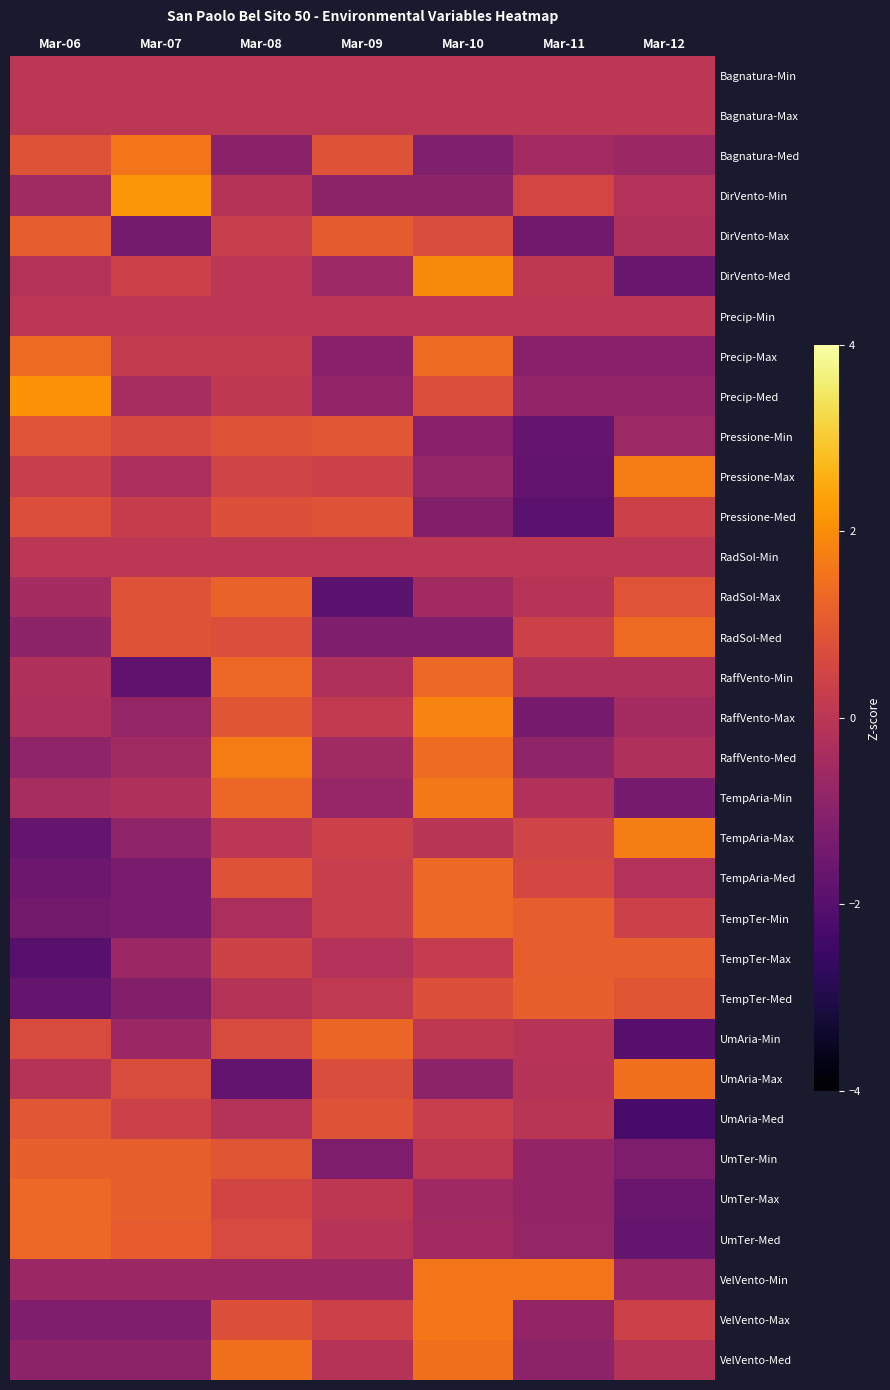

Reading right to left, extract all data points from this chart.

Bagnatura-Min: Mar-12=0.0	Mar-11=0.0	Mar-10=0.0	Mar-09=0.0	Mar-08=0.0	Mar-07=0.0	Mar-06=0.0
Bagnatura-Max: Mar-12=0.0	Mar-11=0.0	Mar-10=0.0	Mar-09=0.0	Mar-08=0.0	Mar-07=0.0	Mar-06=0.0
Bagnatura-Med: Mar-12=-0.7	Mar-11=-0.5	Mar-10=-1.2	Mar-09=0.9	Mar-08=-1.0	Mar-07=1.6	Mar-06=0.9
DirVento-Min: Mar-12=-0.2	Mar-11=0.5	Mar-10=-0.9	Mar-09=-0.9	Mar-08=-0.1	Mar-07=2.2	Mar-06=-0.5
DirVento-Max: Mar-12=-0.3	Mar-11=-1.5	Mar-10=0.7	Mar-09=1.0	Mar-08=0.3	Mar-07=-1.4	Mar-06=1.1
DirVento-Med: Mar-12=-1.6	Mar-11=0.1	Mar-10=1.9	Mar-09=-0.6	Mar-08=0.0	Mar-07=0.4	Mar-06=-0.1
Precip-Min: Mar-12=0.0	Mar-11=0.0	Mar-10=0.0	Mar-09=0.0	Mar-08=0.0	Mar-07=0.0	Mar-06=0.0
Precip-Max: Mar-12=-1.0	Mar-11=-1.0	Mar-10=1.4	Mar-09=-1.0	Mar-08=0.2	Mar-07=0.2	Mar-06=1.4
Precip-Med: Mar-12=-0.8	Mar-11=-0.8	Mar-10=0.7	Mar-09=-0.8	Mar-08=0.1	Mar-07=-0.4	Mar-06=2.1
Pressione-Min: Mar-12=-0.6	Mar-11=-1.7	Mar-10=-1.0	Mar-09=1.0	Mar-08=0.9	Mar-07=0.6	Mar-06=0.9
Pressione-Max: Mar-12=1.7	Mar-11=-1.7	Mar-10=-0.8	Mar-09=0.4	Mar-08=0.5	Mar-07=-0.3	Mar-06=0.3
Pressione-Med: Mar-12=0.4	Mar-11=-1.9	Mar-10=-1.1	Mar-09=0.9	Mar-08=0.8	Mar-07=0.2	Mar-06=0.7
RadSol-Min: Mar-12=0.0	Mar-11=0.0	Mar-10=0.0	Mar-09=0.0	Mar-08=0.0	Mar-07=0.0	Mar-06=0.0
RadSol-Max: Mar-12=0.9	Mar-11=-0.1	Mar-10=-0.5	Mar-09=-1.9	Mar-08=1.2	Mar-07=0.9	Mar-06=-0.4
RadSol-Med: Mar-12=1.4	Mar-11=0.4	Mar-10=-1.2	Mar-09=-1.2	Mar-08=0.7	Mar-07=0.9	Mar-06=-0.9
RaffVento-Min: Mar-12=-0.2	Mar-11=-0.2	Mar-10=1.3	Mar-09=-0.2	Mar-08=1.3	Mar-07=-1.8	Mar-06=-0.2
RaffVento-Max: Mar-12=-0.5	Mar-11=-1.4	Mar-10=1.8	Mar-09=0.2	Mar-08=0.9	Mar-07=-0.8	Mar-06=-0.3
RaffVento-Med: Mar-12=-0.2	Mar-11=-0.9	Mar-10=1.4	Mar-09=-0.6	Mar-08=1.7	Mar-07=-0.6	Mar-06=-0.9
TempAria-Min: Mar-12=-1.4	Mar-11=-0.2	Mar-10=1.6	Mar-09=-0.7	Mar-08=1.3	Mar-07=-0.2	Mar-06=-0.4
TempAria-Max: Mar-12=1.7	Mar-11=0.5	Mar-10=-0.0	Mar-09=0.4	Mar-08=0.0	Mar-07=-0.9	Mar-06=-1.7
TempAria-Med: Mar-12=-0.2	Mar-11=0.5	Mar-10=1.3	Mar-09=0.3	Mar-08=0.9	Mar-07=-1.3	Mar-06=-1.6
TempTer-Min: Mar-12=0.4	Mar-11=1.1	Mar-10=1.3	Mar-09=0.3	Mar-08=-0.3	Mar-07=-1.3	Mar-06=-1.4
TempTer-Max: Mar-12=1.1	Mar-11=1.1	Mar-10=0.2	Mar-09=-0.2	Mar-08=0.4	Mar-07=-0.7	Mar-06=-2.0
TempTer-Med: Mar-12=0.9	Mar-11=1.1	Mar-10=0.8	Mar-09=0.1	Mar-08=-0.1	Mar-07=-1.1	Mar-06=-1.7
UmAria-Min: Mar-12=-2.0	Mar-11=-0.1	Mar-10=0.1	Mar-09=1.3	Mar-08=0.7	Mar-07=-0.7	Mar-06=0.7
UmAria-Max: Mar-12=1.5	Mar-11=-0.1	Mar-10=-0.9	Mar-09=0.7	Mar-08=-1.7	Mar-07=0.7	Mar-06=-0.1
UmAria-Med: Mar-12=-2.3	Mar-11=-0.1	Mar-10=0.3	Mar-09=0.9	Mar-08=-0.1	Mar-07=0.4	Mar-06=1.0
UmTer-Min: Mar-12=-1.2	Mar-11=-0.8	Mar-10=0.1	Mar-09=-1.2	Mar-08=0.9	Mar-07=1.1	Mar-06=1.1
UmTer-Max: Mar-12=-1.6	Mar-11=-0.8	Mar-10=-0.6	Mar-09=0.1	Mar-08=0.5	Mar-07=1.1	Mar-06=1.3
UmTer-Med: Mar-12=-1.7	Mar-11=-0.8	Mar-10=-0.5	Mar-09=-0.1	Mar-08=0.6	Mar-07=1.1	Mar-06=1.3
VelVento-Min: Mar-12=-0.6	Mar-11=1.6	Mar-10=1.6	Mar-09=-0.6	Mar-08=-0.6	Mar-07=-0.6	Mar-06=-0.6
VelVento-Max: Mar-12=0.4	Mar-11=-0.8	Mar-10=1.6	Mar-09=0.4	Mar-08=0.8	Mar-07=-1.2	Mar-06=-1.2
VelVento-Med: Mar-12=-0.1	Mar-11=-0.9	Mar-10=1.5	Mar-09=-0.1	Mar-08=1.5	Mar-07=-0.9	Mar-06=-0.9